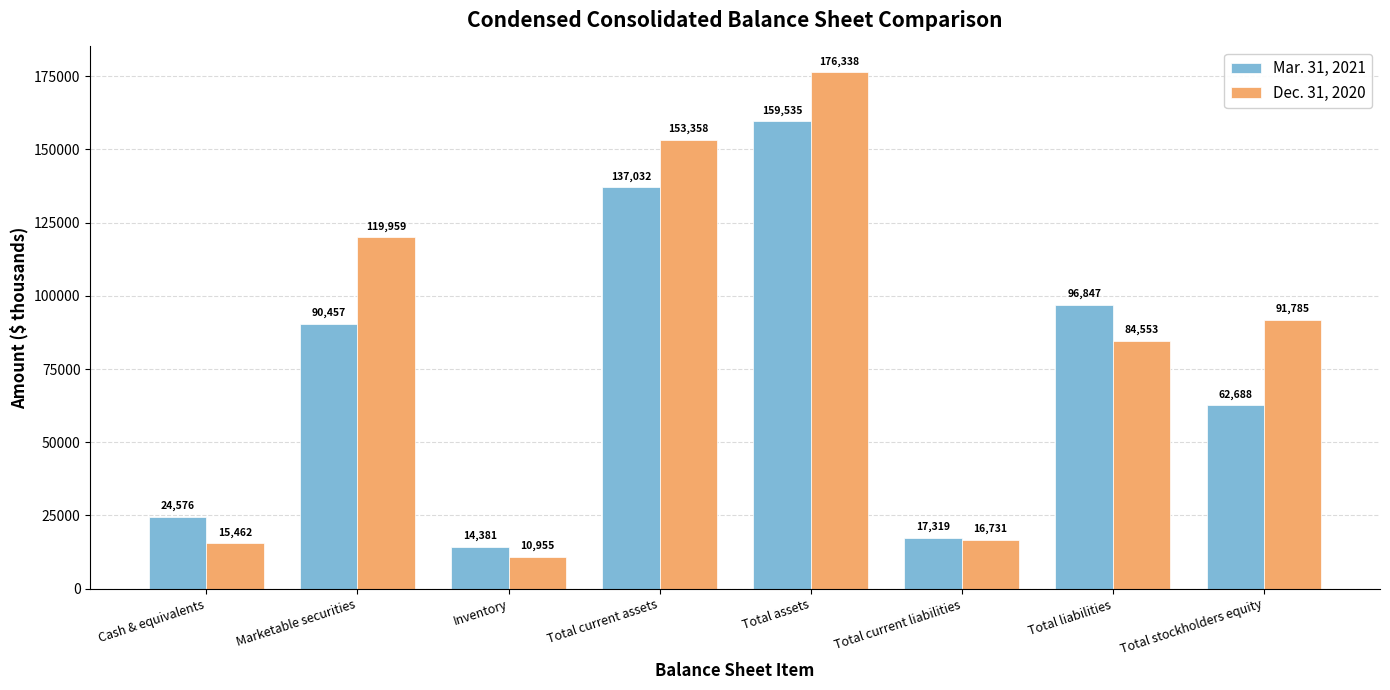

Which category has the lowest value across all series?

Inventory